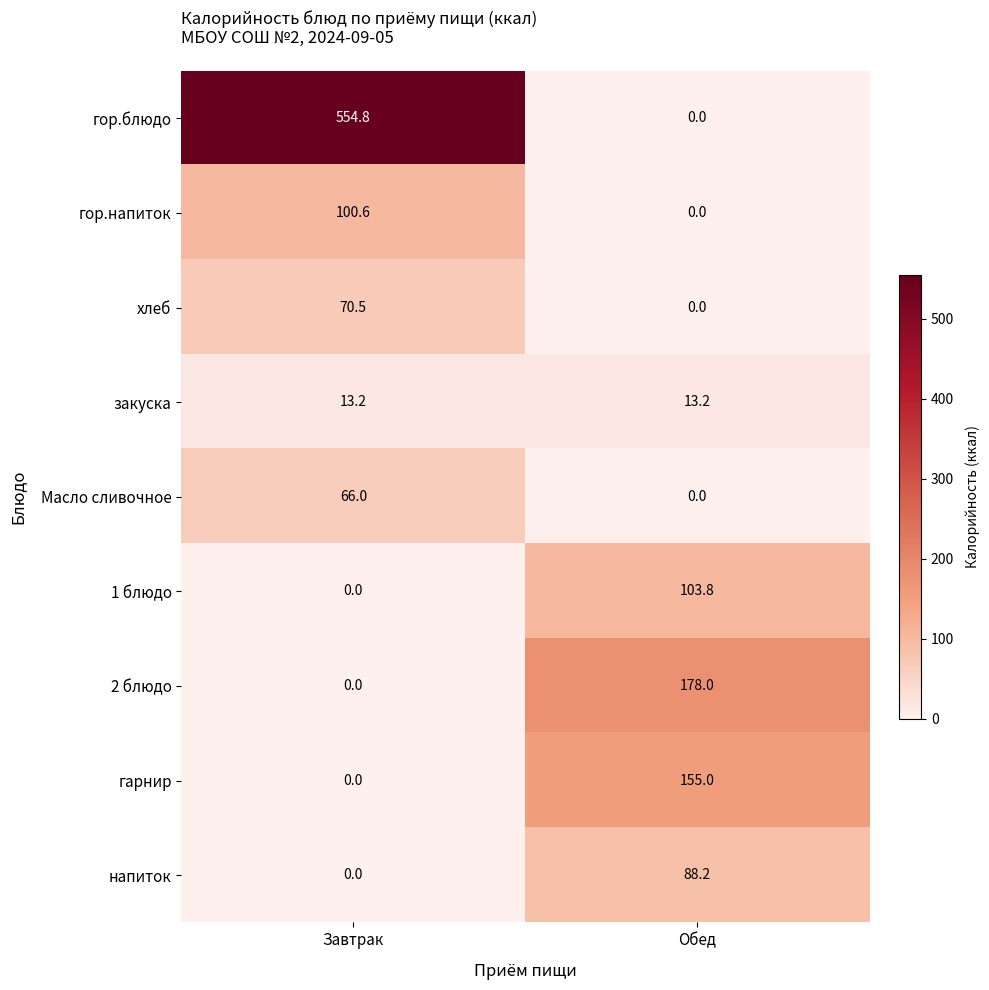

At how many categories does at least one series exceed 269?

1